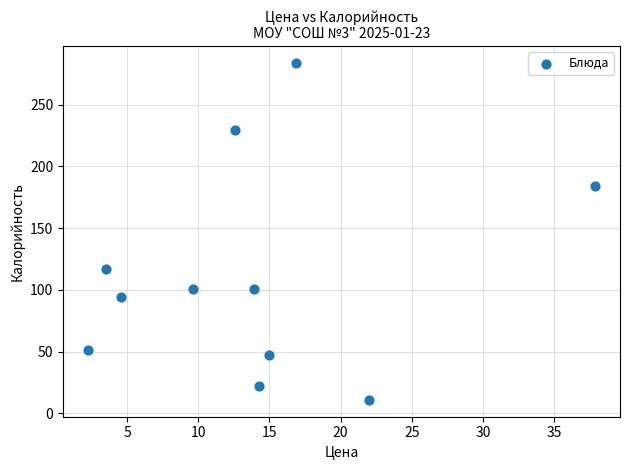

What Y value in the scatter plot is closest to 147?

117.2